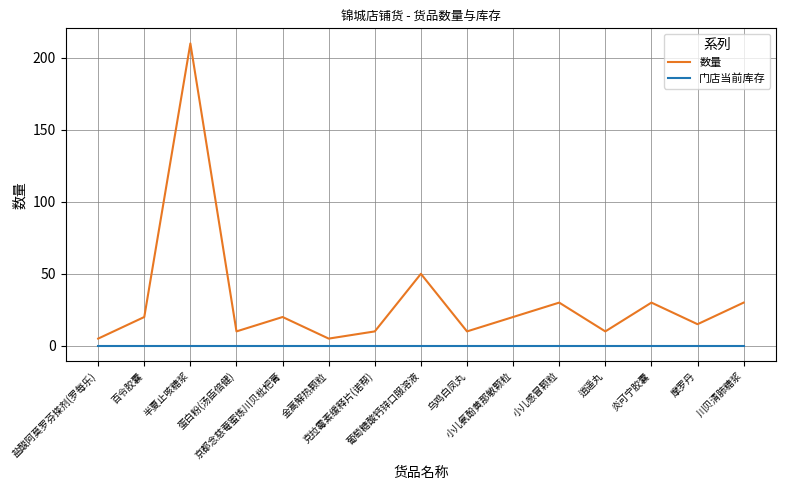

What is the maximum value shown in the chart?

210